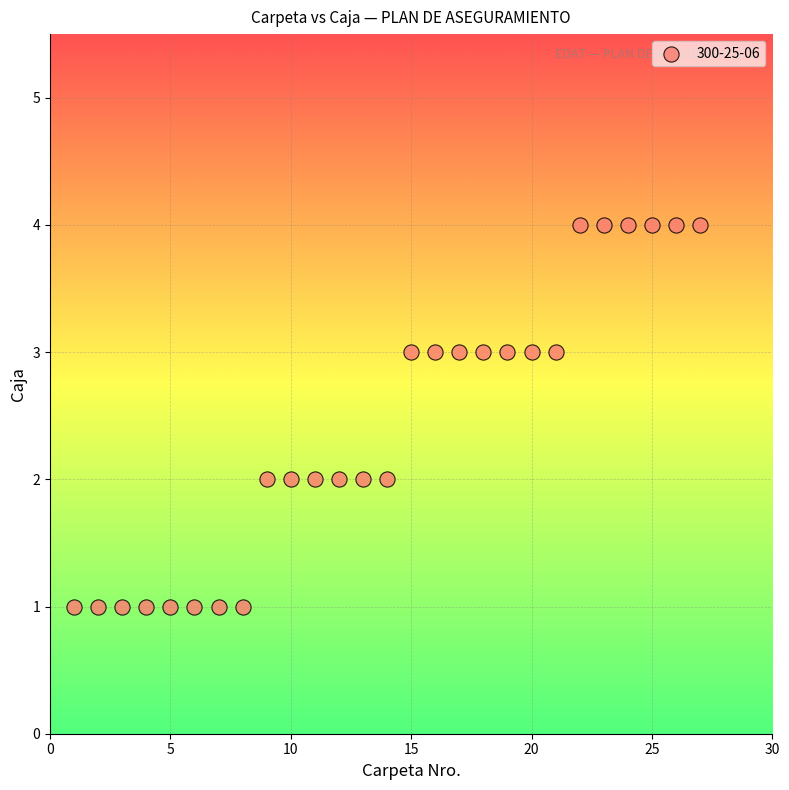

What is the range of Y values (max minus min)?

3